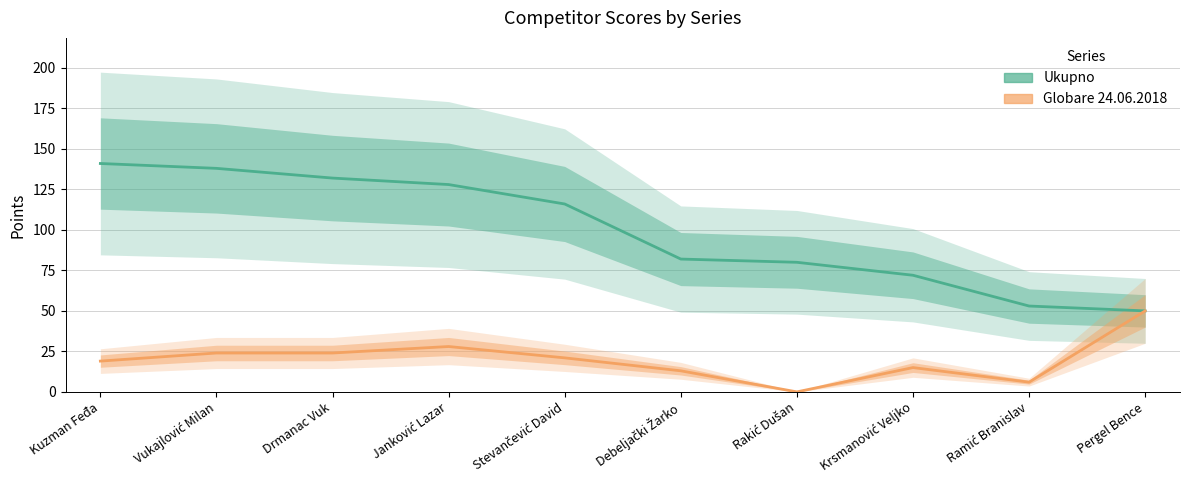

True or false: Globare 24.06.2018 has a value of -28 at Rakić Dušan.

False